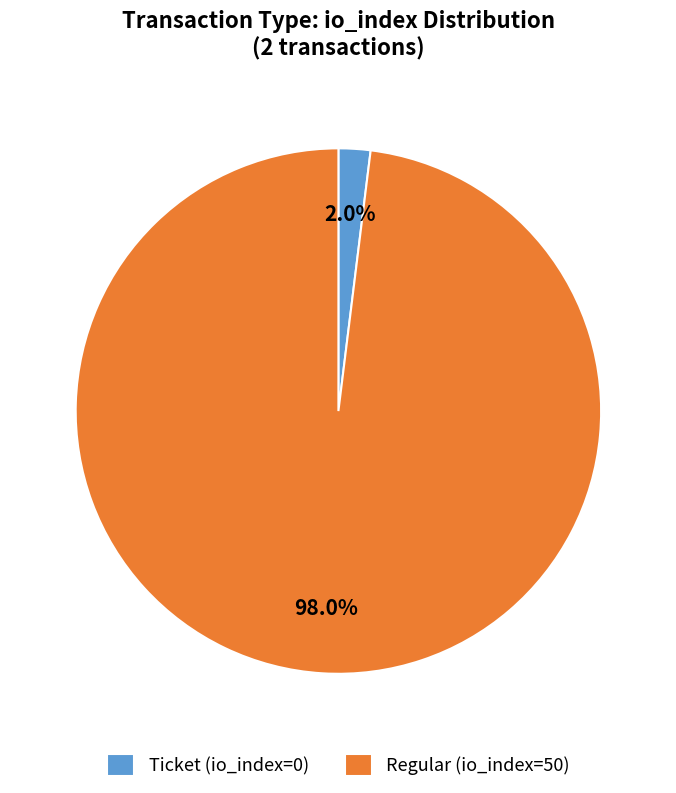

Do Ticket (io_index=0) and Regular (io_index=50) together represent more than half of the pie?

Yes